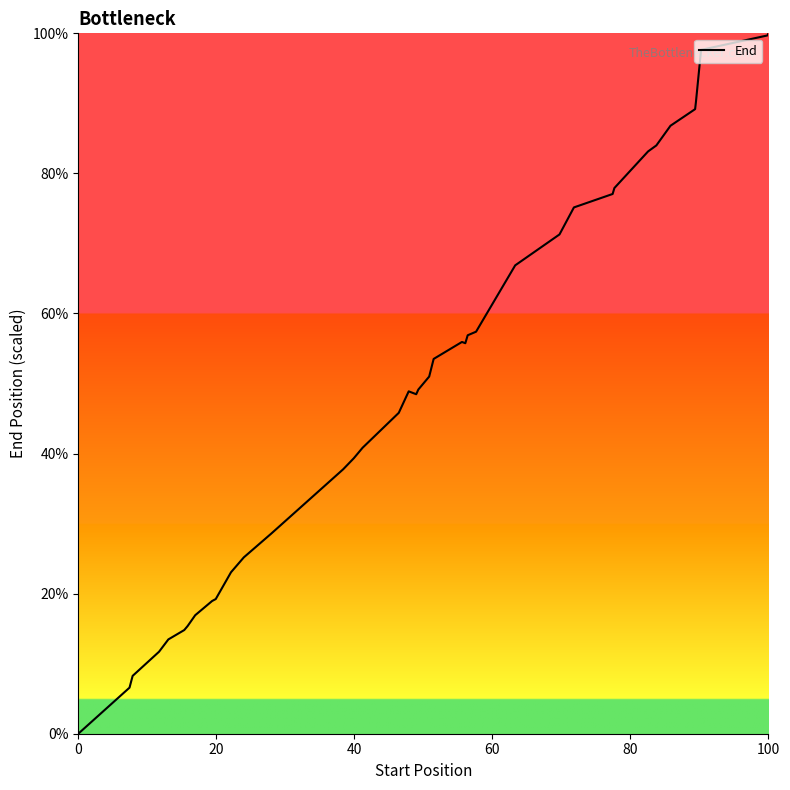

What is the difference between the maximum and minimum values?

100.0